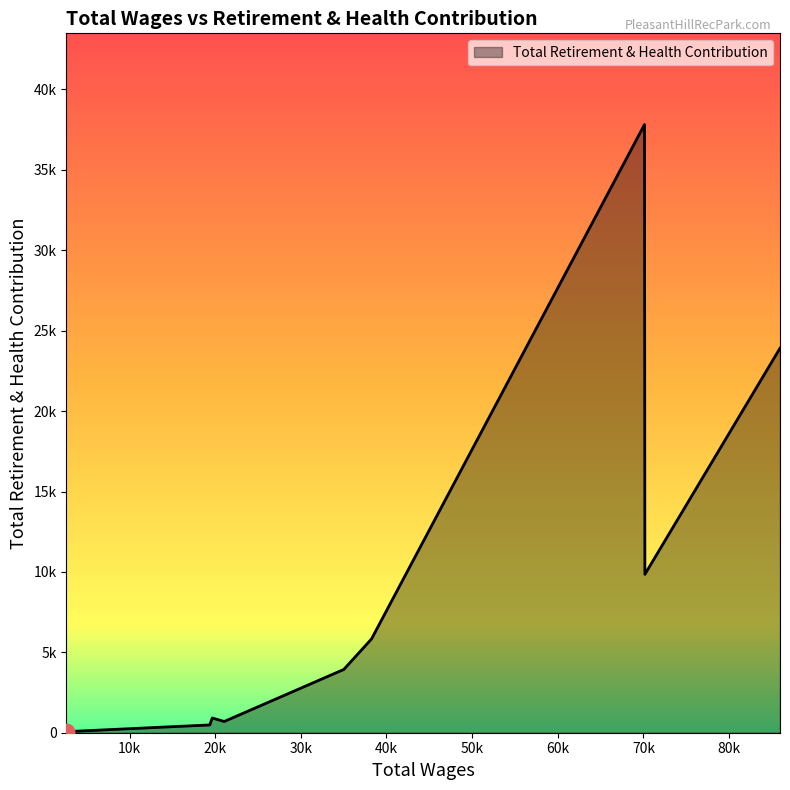

Does the chart have visible grid lines?

No